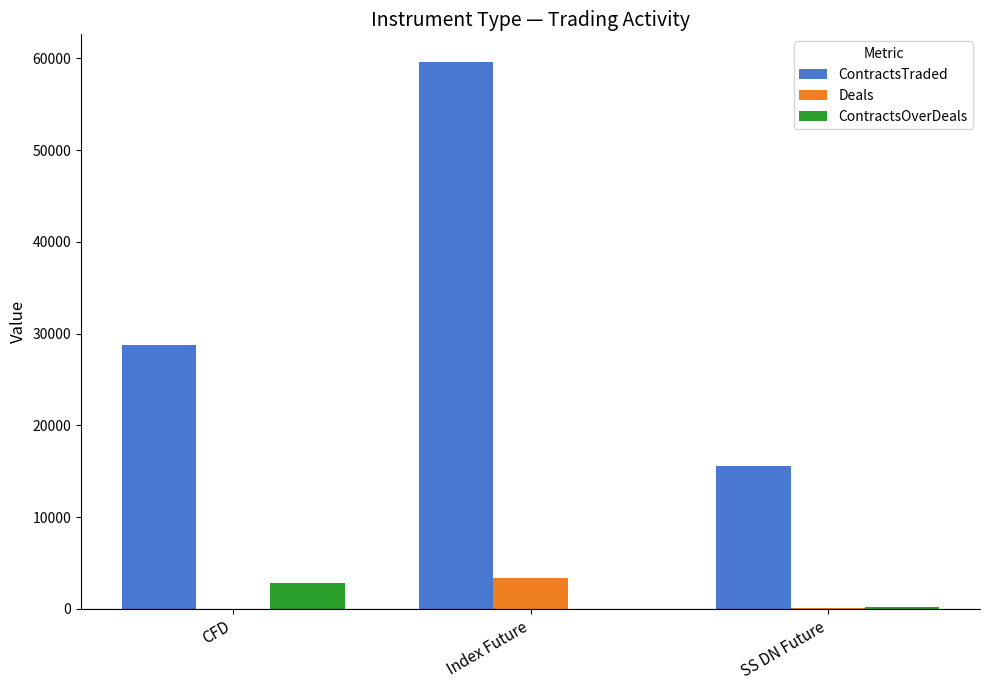

What is the average value of the ContractsOverDeals series?

1029.0